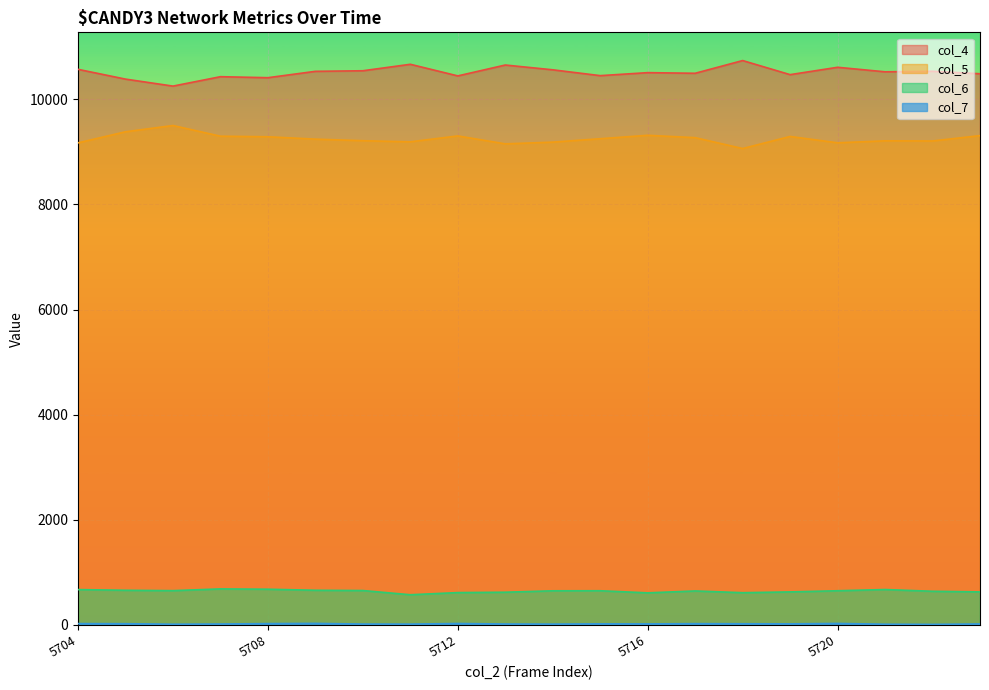

At which category does col_7 reach its first local peak?

5709